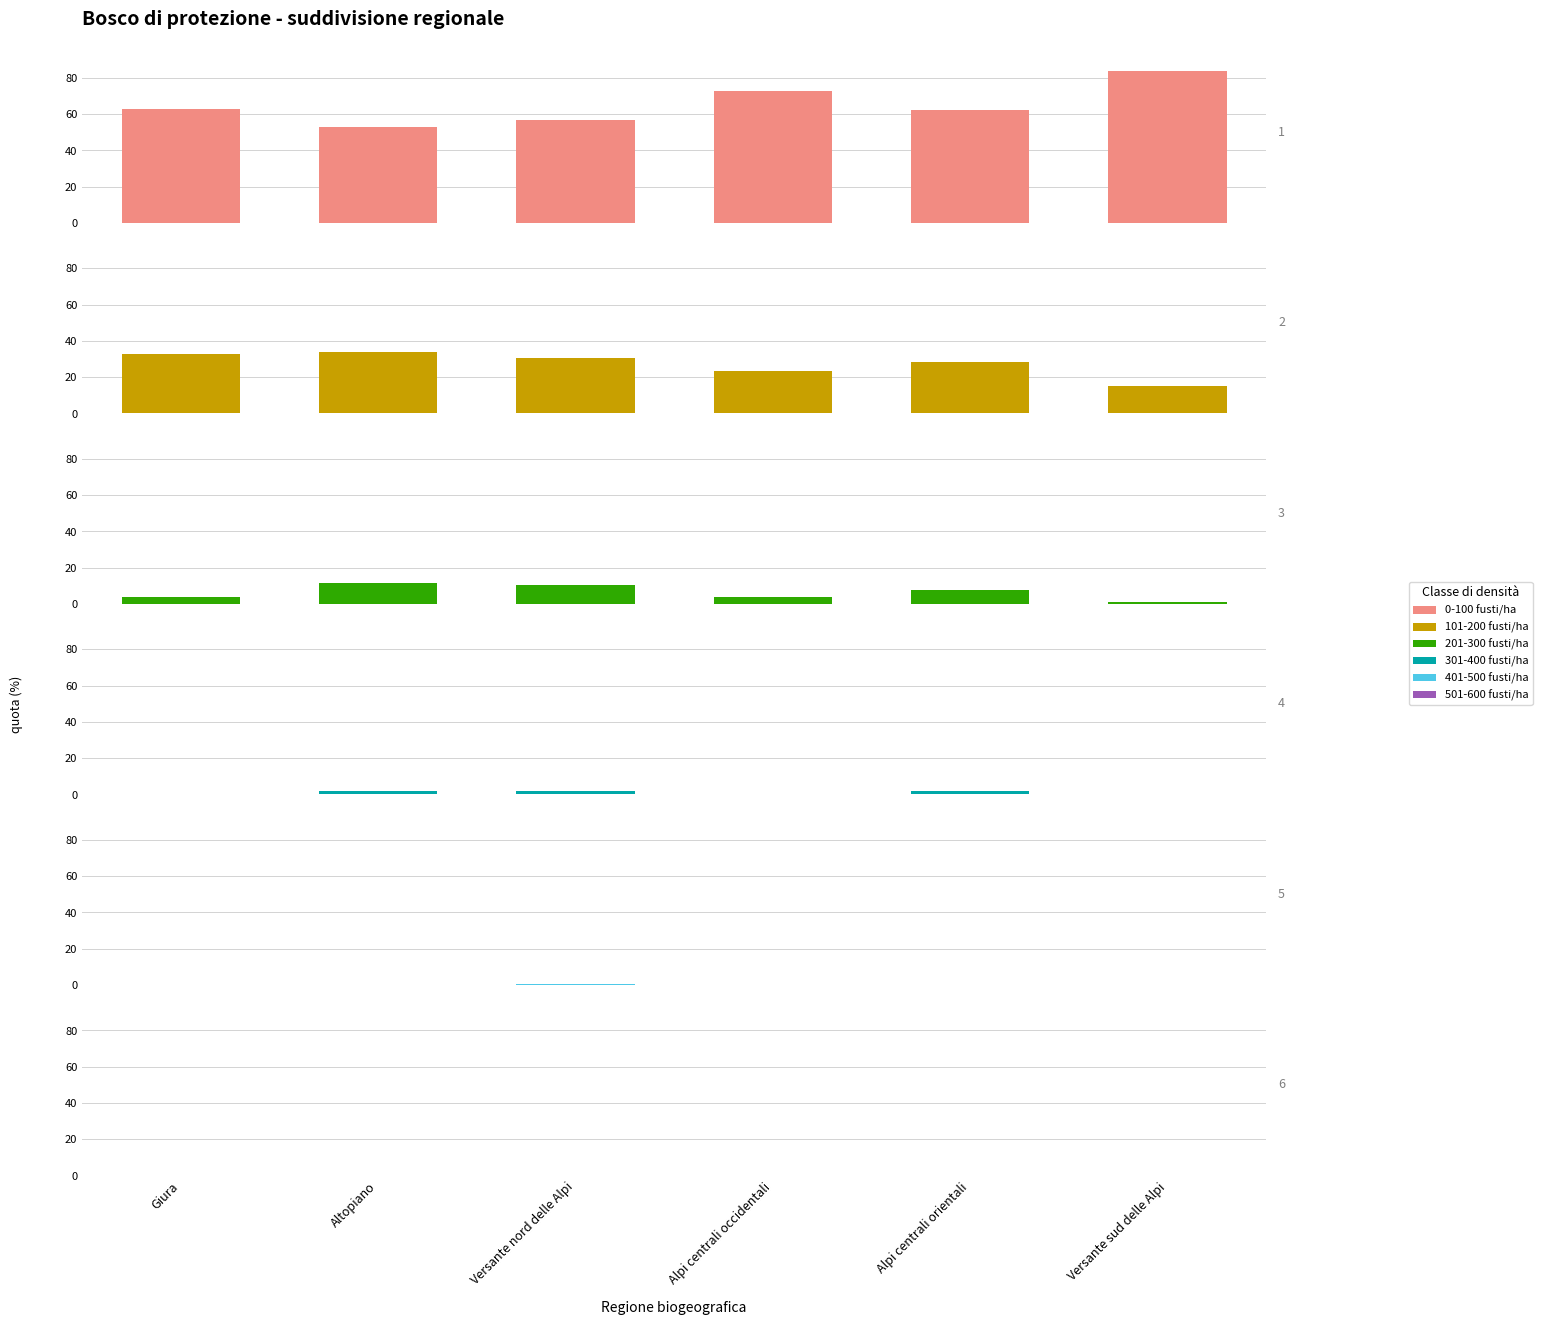

Are the bars grouped side by side (vs. stacked)?

Yes